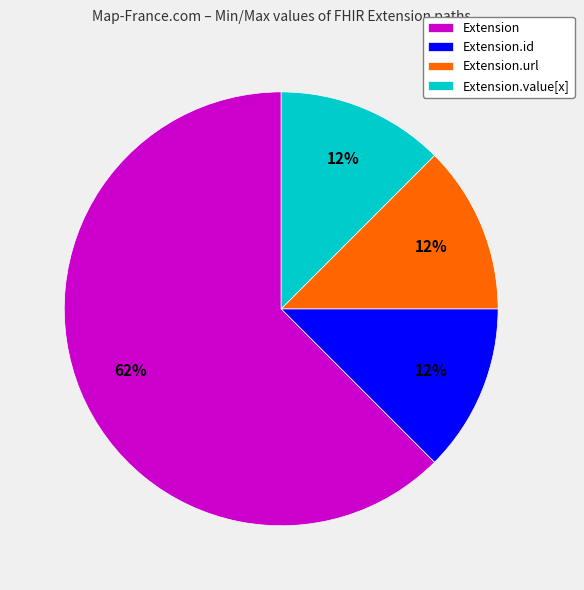

How many slices are in this pie chart?

4